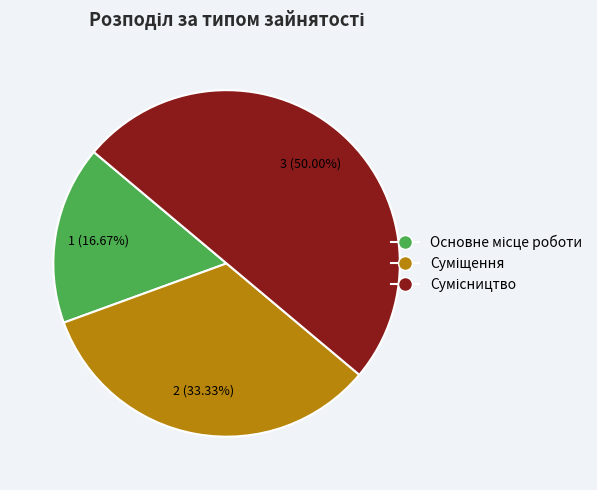

Count the number of slices in the pie.

3